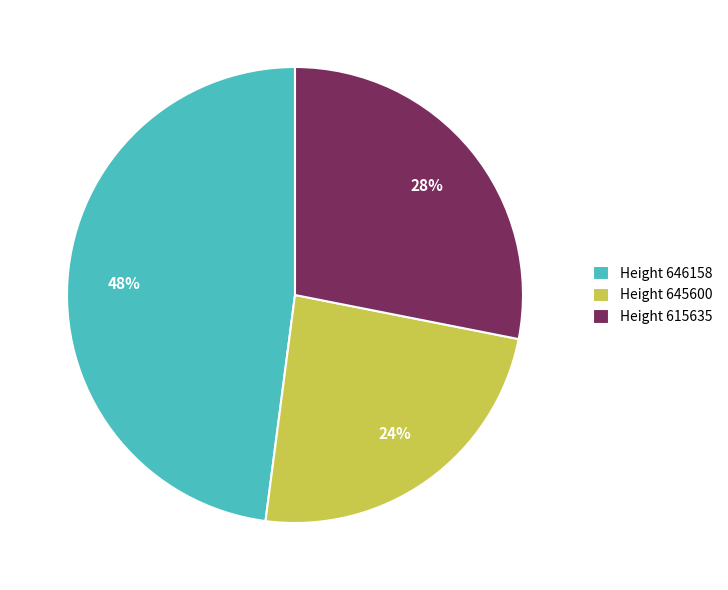

What percentage is the Height 615635 slice, to the nearest percent?

28%